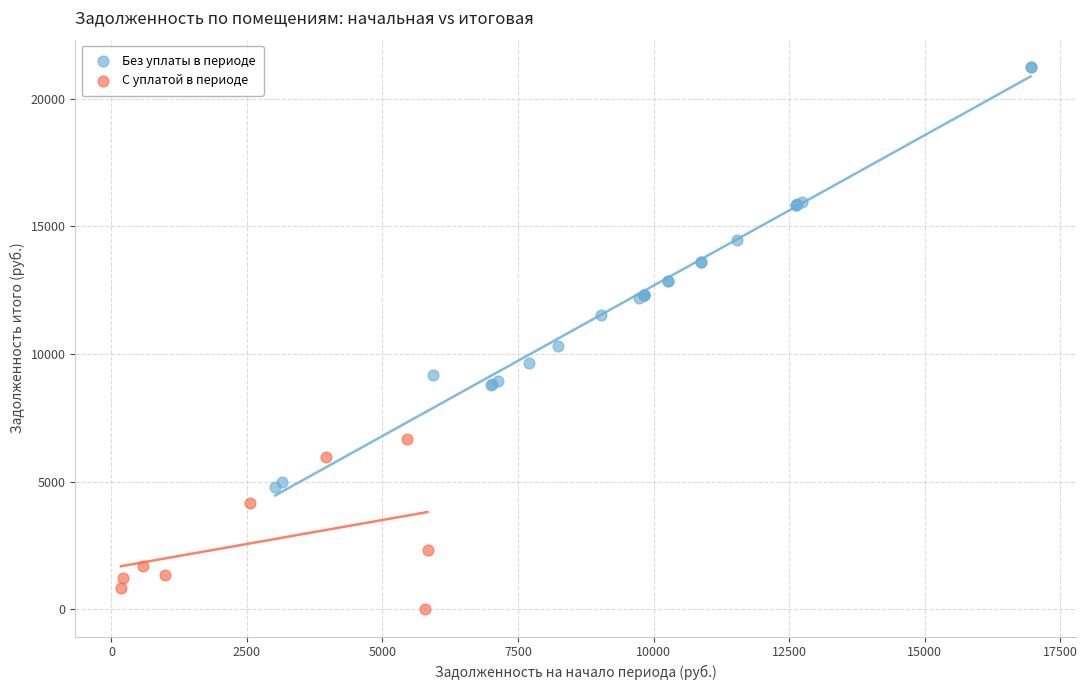

Which series has the widest spread of Y values?

Без уплаты в периоде